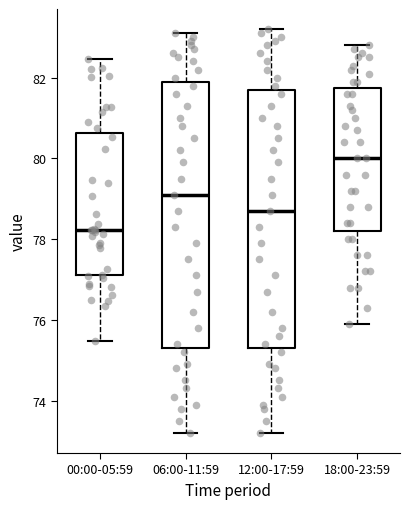

Where is the upper edge of the box for 00:00-05:59 on the y-axis? The values are not printed on the chart, so give them approximately, as read against the axis.

80.6